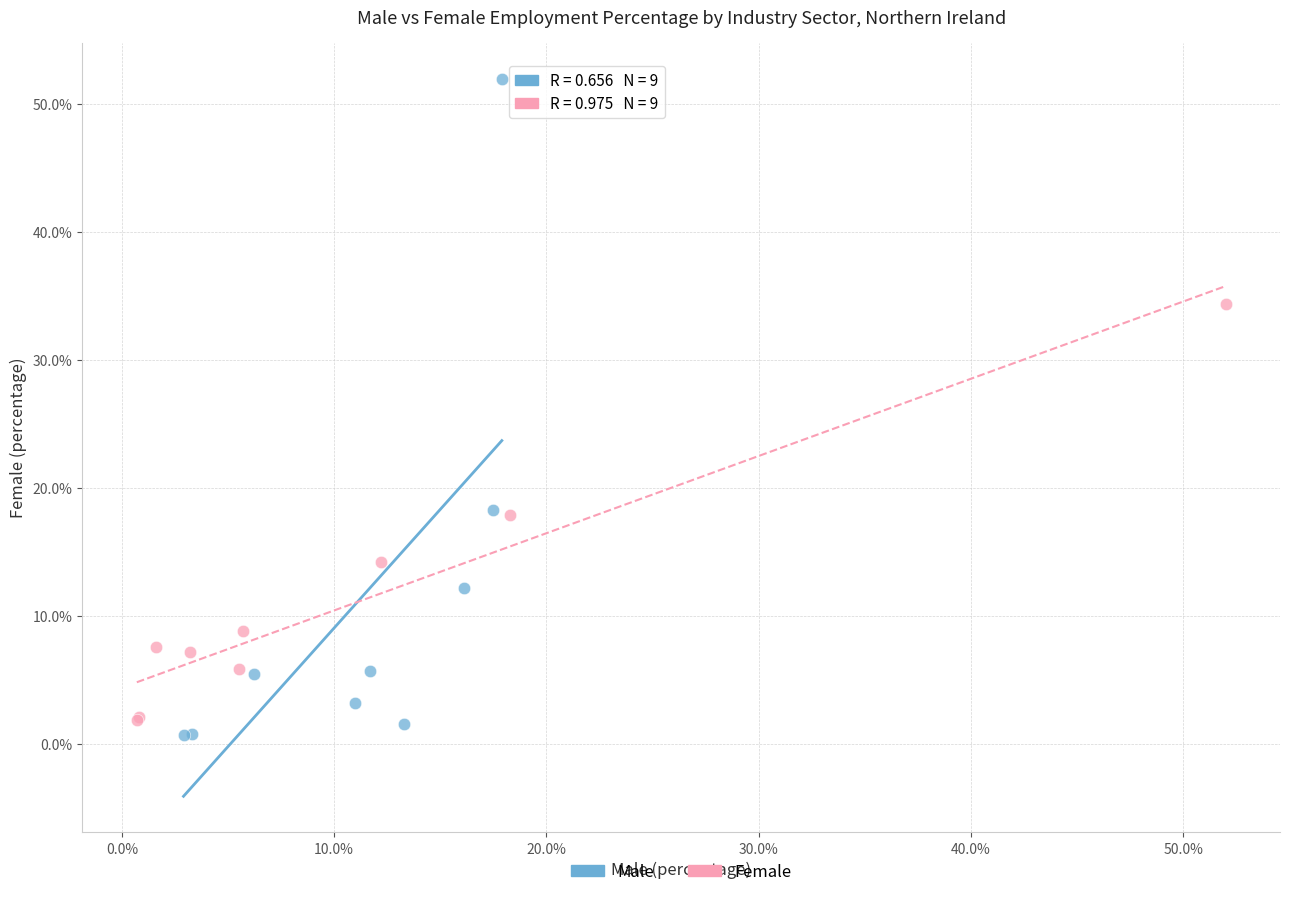

Which series has the largest Y range (max minus min)?

Male